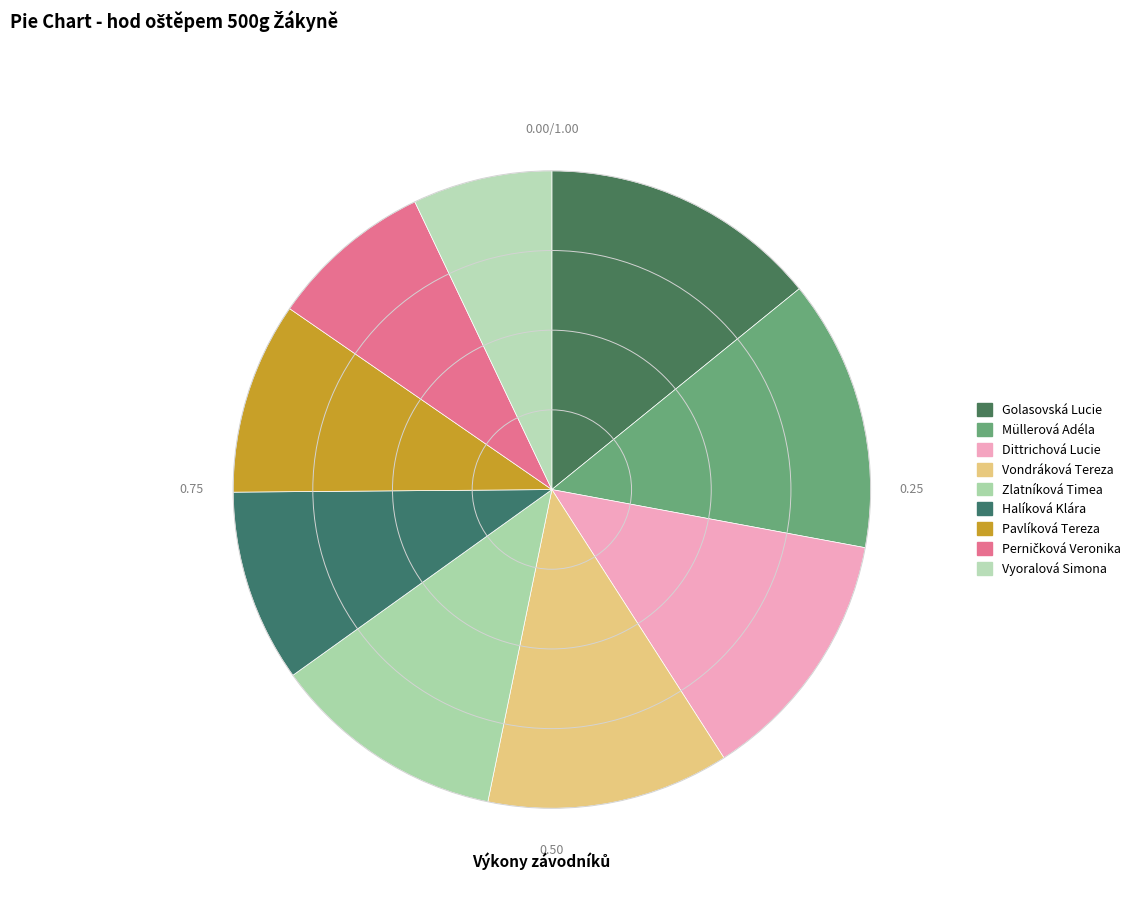

Between Pavlíková Tereza and Zlatníková Timea, which is larger?

Zlatníková Timea